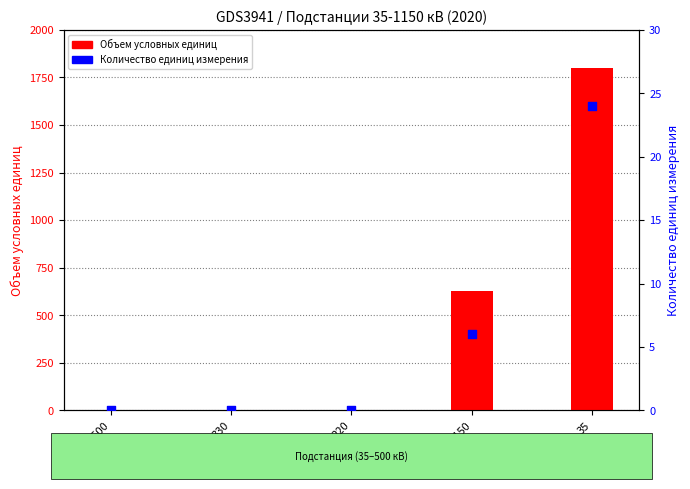

At which category is the sum across all series the highest?

35